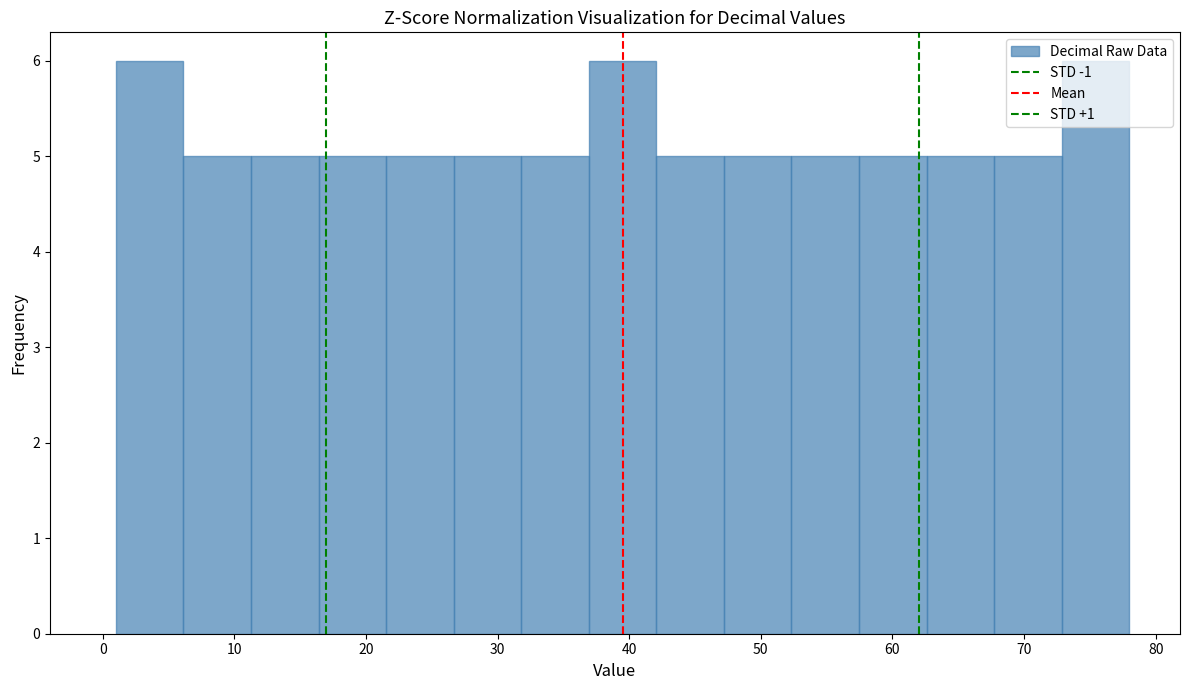

How tall is the bar that spans 6 to 11 on the x-axis? Neither the bar edges nor the heights are printed on the chart, so give them approximately, as read against the axes.

5